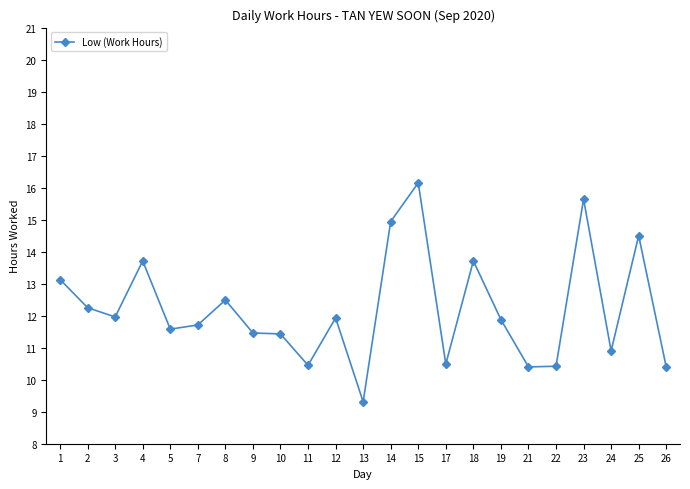

What is the smallest value displayed?

9.3